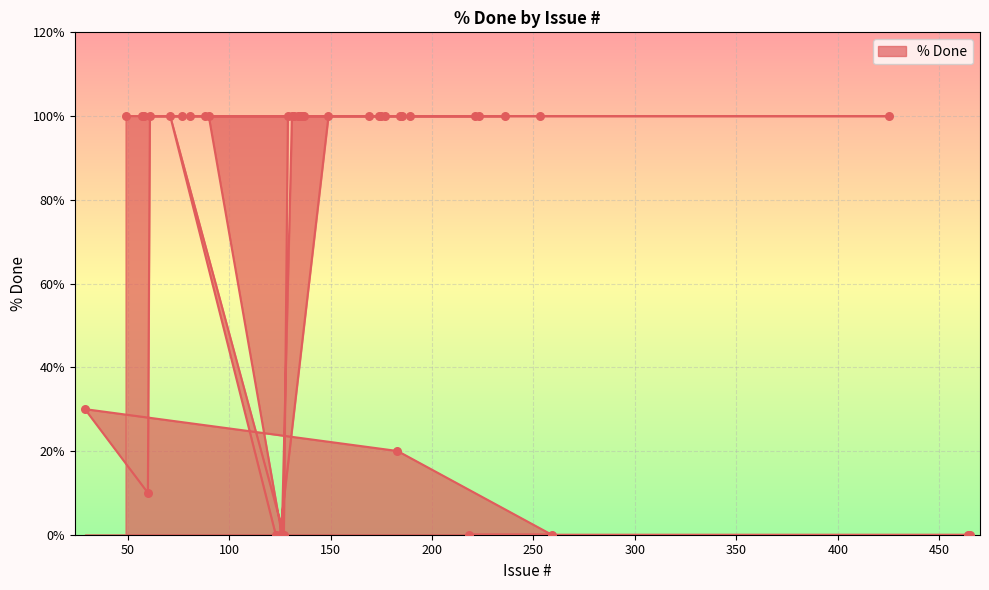

What is the ratio of the value at 129 to the value at 81?

1.0